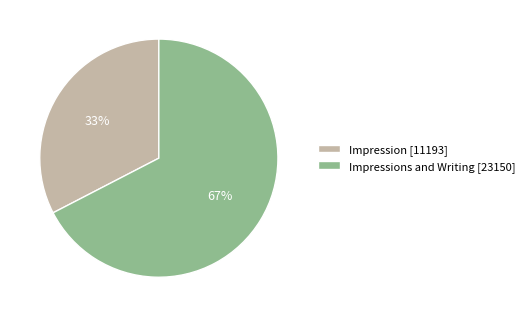

Combined, do Impressions and Writing [23150] and Impression [11193] account for over 50%?

Yes